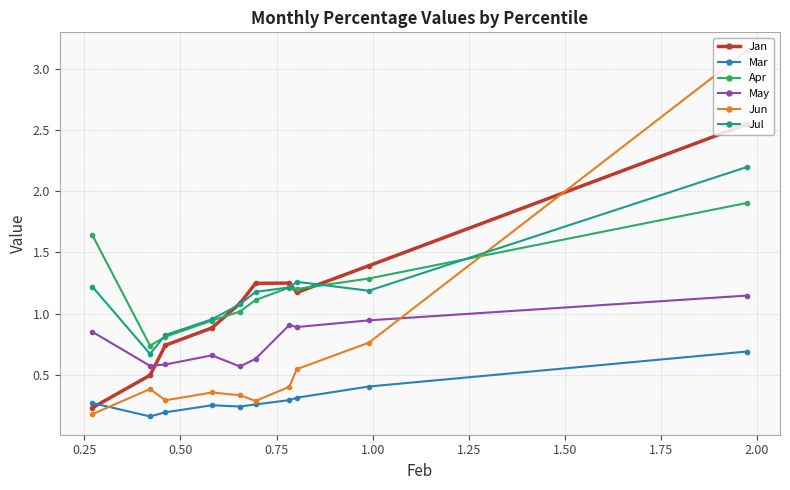

Rank the series by their maximum value, from highest to lowest.

Jun, Jan, Jul, Apr, May, Mar